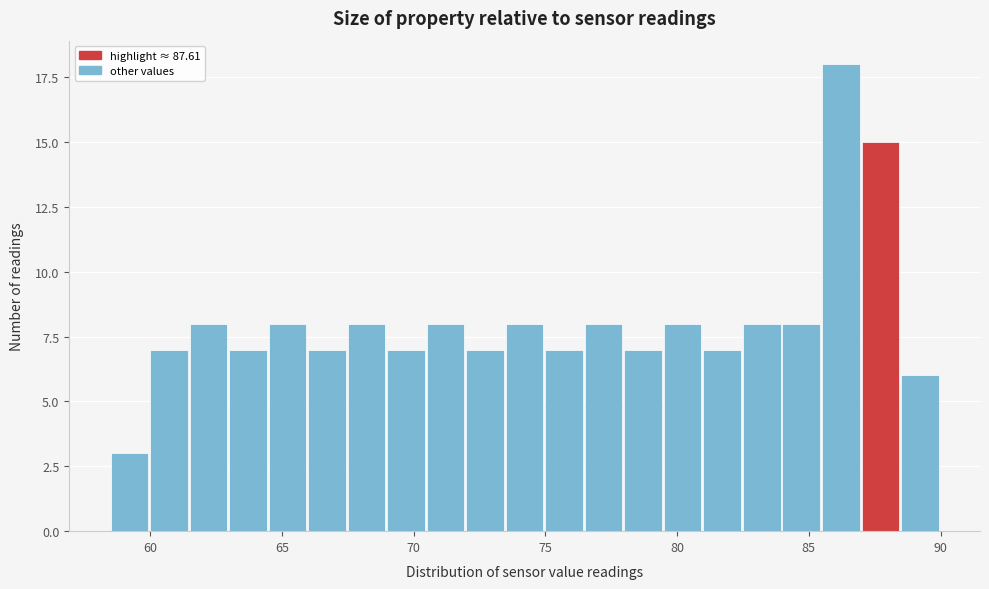

Around what value on the x-axis is the tallest bar? Give the approximate position of its centre, as read against the axis.

86.0